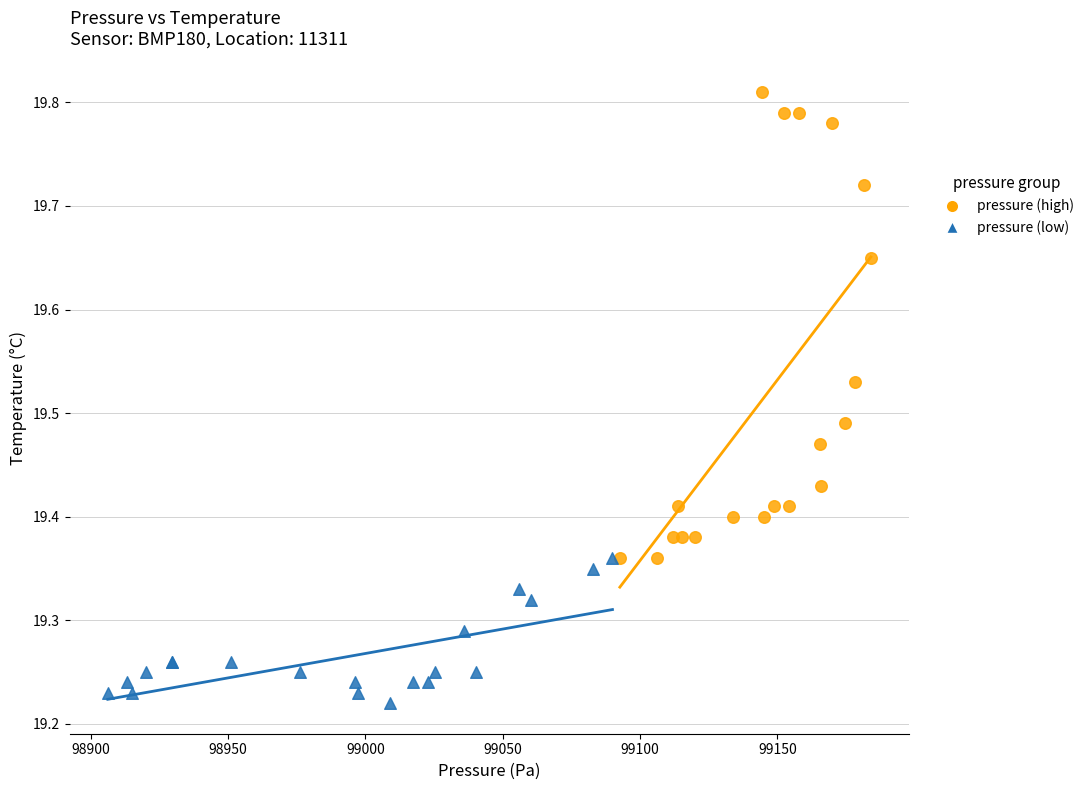

Which series has the widest spread of Y values?

pressure (high)